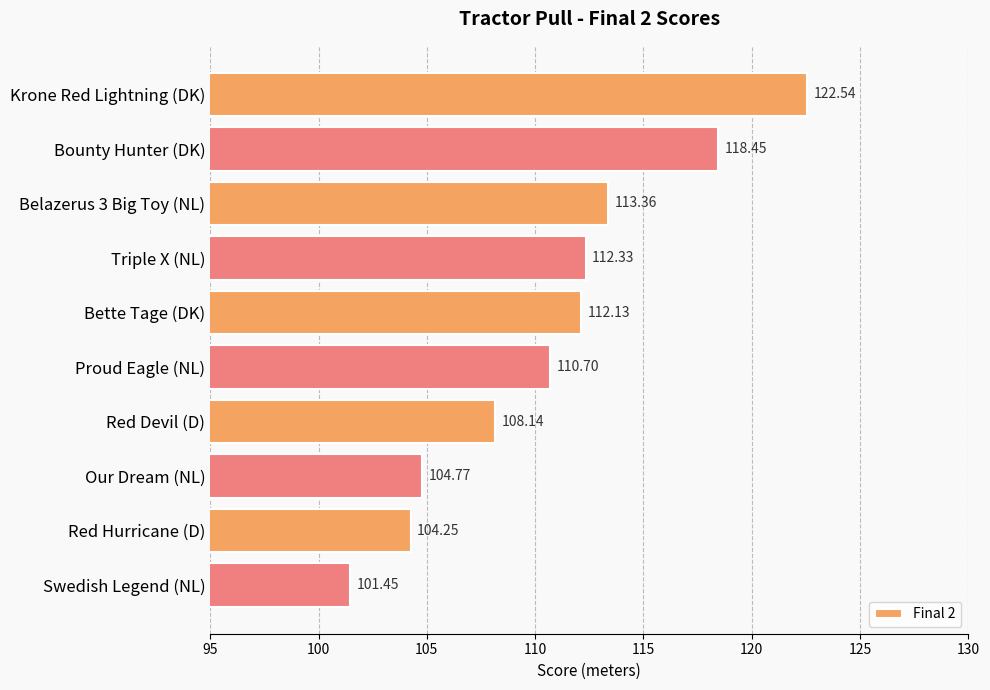

What is the average value?

110.8